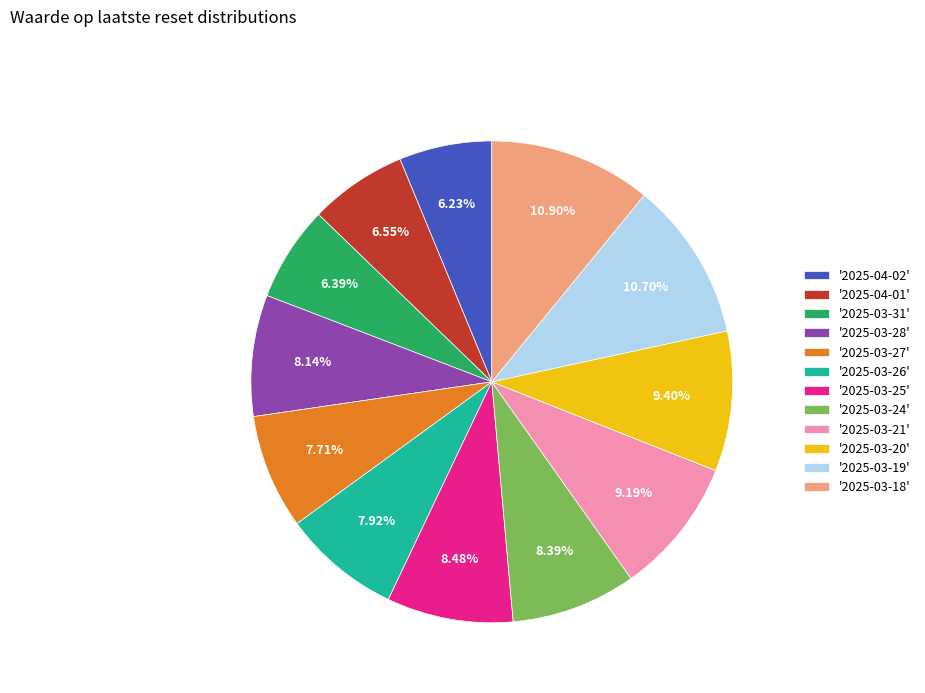

To the nearest percent, what is the average slice percentage?

8%